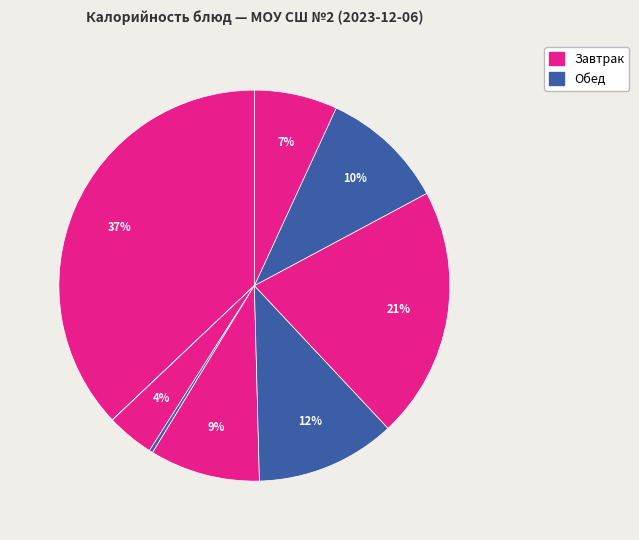

Count the number of slices in the pie.

9